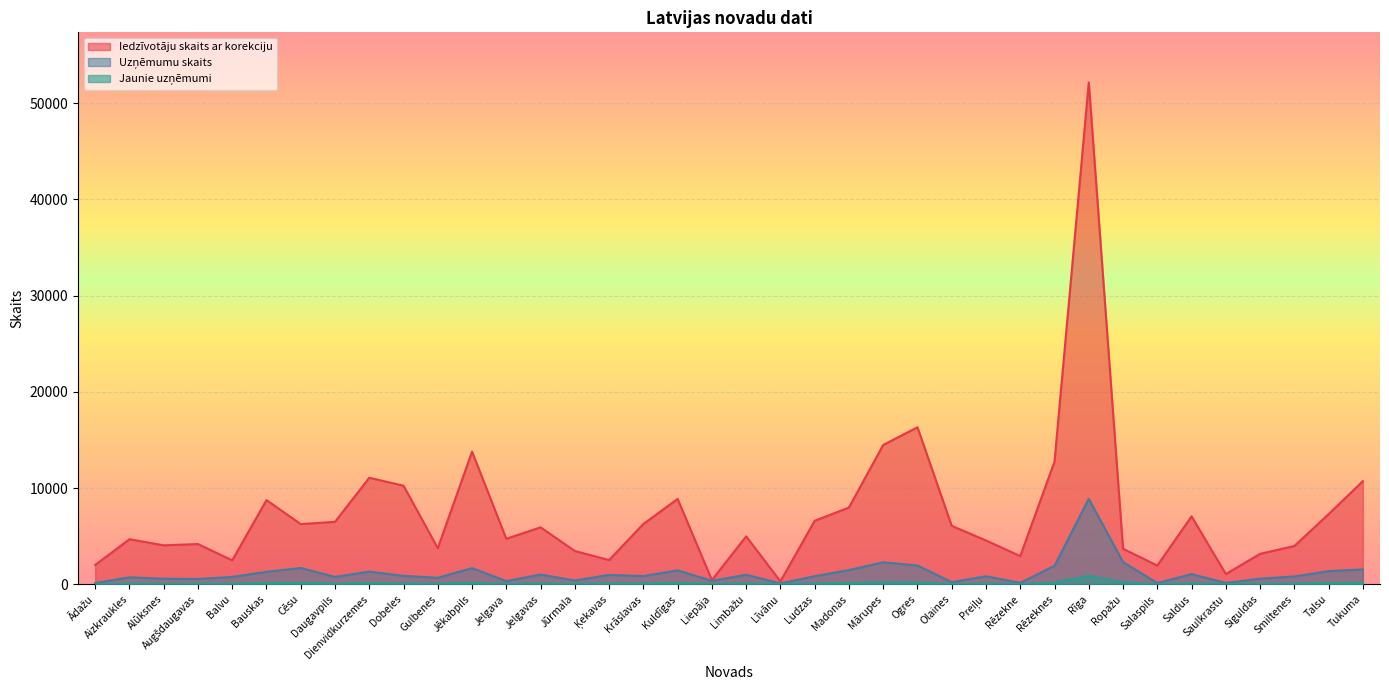

What is the approximate value of Jaunie uzņēmumi at Daugavpils, to the nearest 50?

100